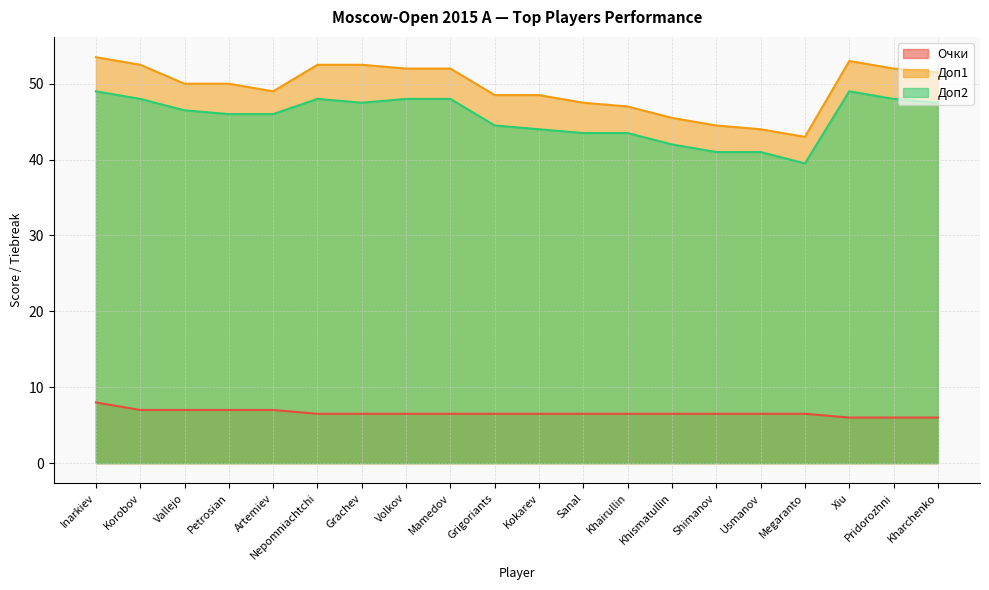

Reading right to left, transcribe all the data shown in this chart.

Очки: 6.0	6.0	6.0	6.5	6.5	6.5	6.5	6.5	6.5	6.5	6.5	6.5	6.5	6.5	6.5	7.0	7.0	7.0	7.0	8.0
Доп1: 51.5	52.0	53.0	43.0	44.0	44.5	45.5	47.0	47.5	48.5	48.5	52.0	52.0	52.5	52.5	49.0	50.0	50.0	52.5	53.5
Доп2: 47.5	48.0	49.0	39.5	41.0	41.0	42.0	43.5	43.5	44.0	44.5	48.0	48.0	47.5	48.0	46.0	46.0	46.5	48.0	49.0